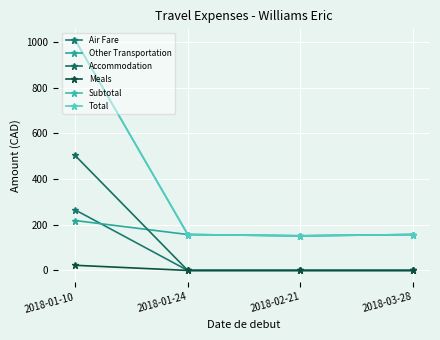

Reading left to right, extract all data points from this chart.

Air Fare: 265.2	0.0	0.0	0.0
Other Transportation: 218.5	157.2	151.6	157.2
Accommodation: 503.4	0.0	0.0	0.0
Meals: 22.5	0.0	0.0	0.0
Subtotal: 1009.6	157.2	151.6	157.2
Total: 1009.6	157.2	151.6	157.2